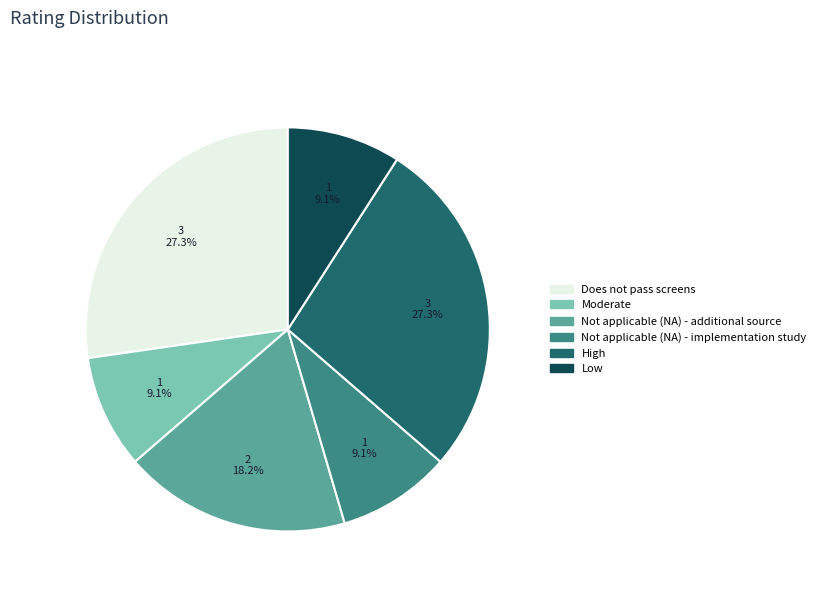

To the nearest percent, what percentage of the pie is Does not pass screens?

27%